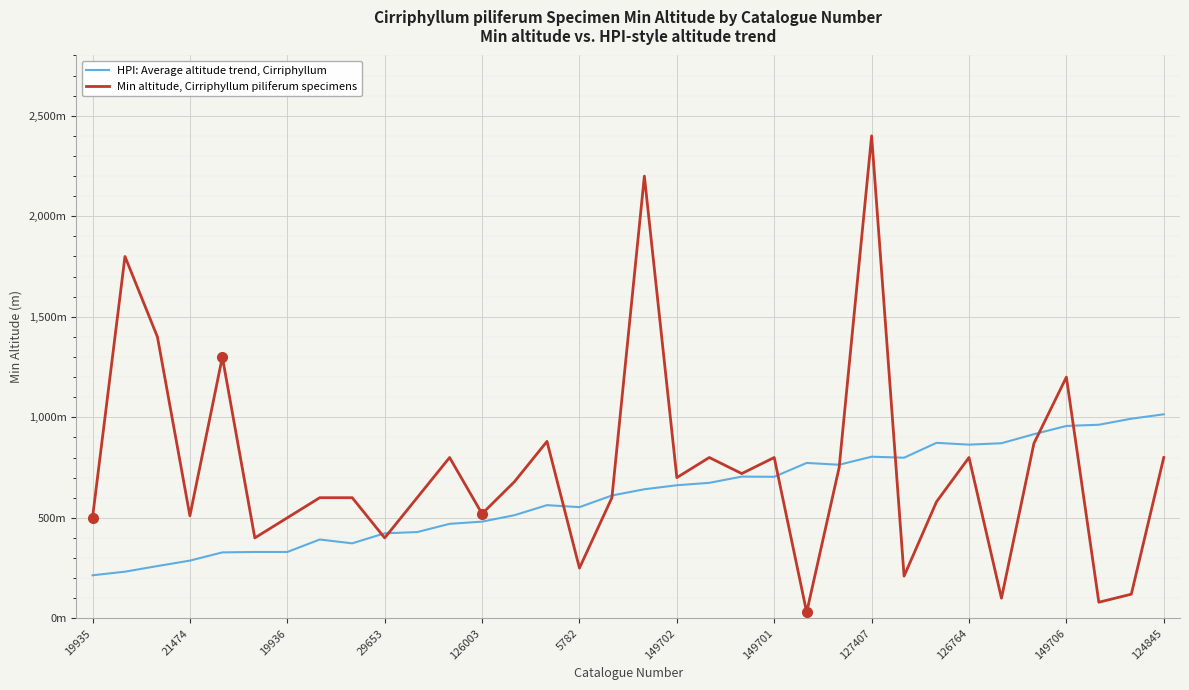

What are all the series names shown in the legend?

HPI: Average altitude trend, Cirriphyllum, Min altitude, Cirriphyllum piliferum specimens